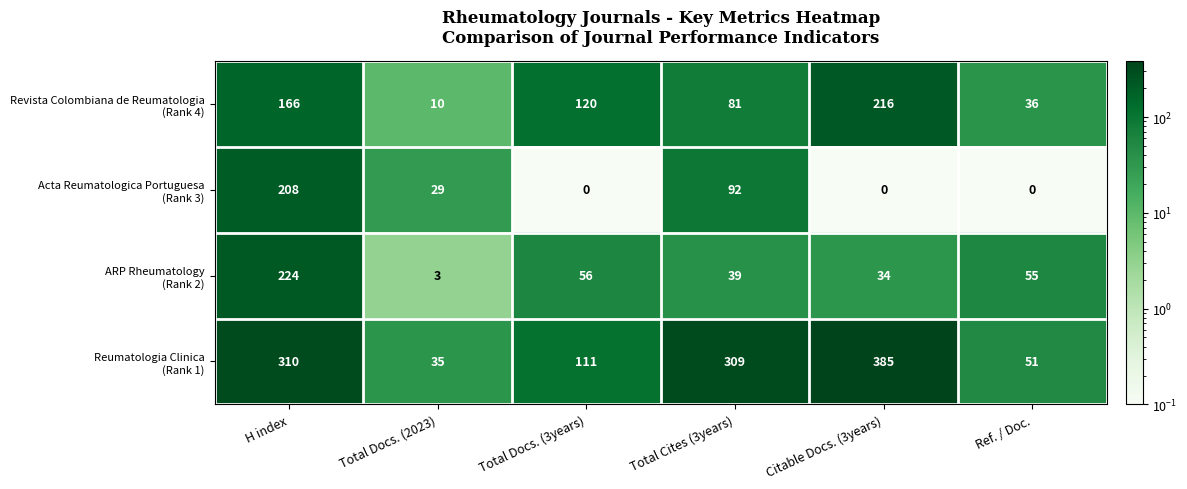

At which category is the sum across all series the highest?

H index